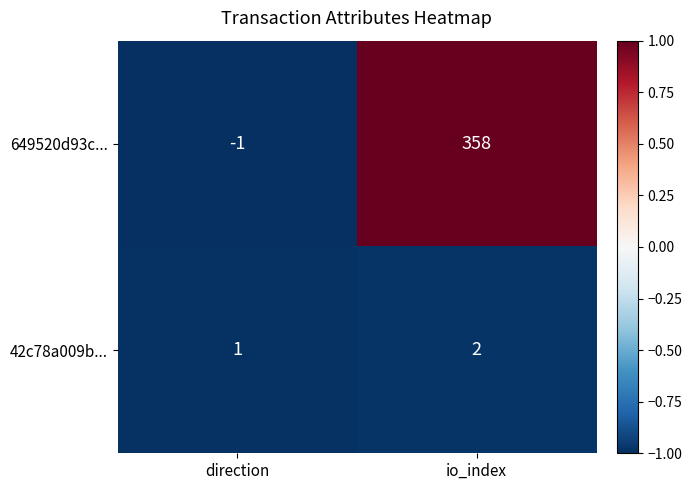

What is the difference between the maximum and minimum values in the 649520d93c... series?

359